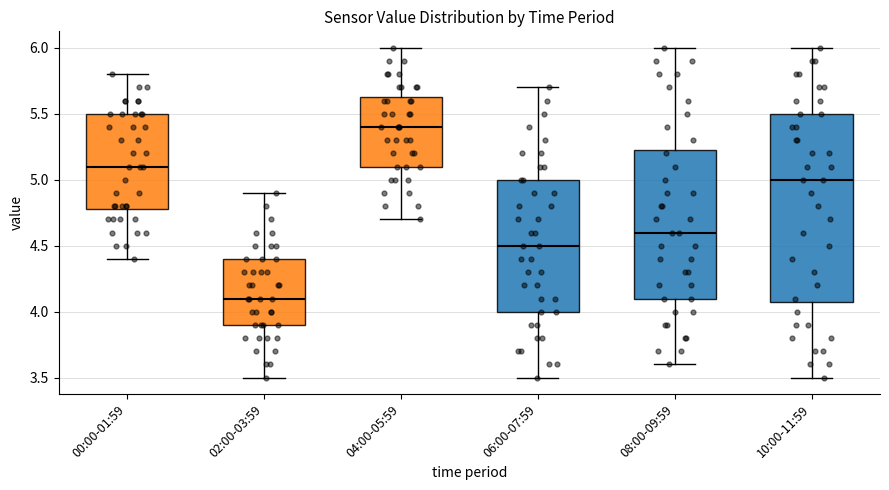

Which box has the highest median line?

04:00-05:59